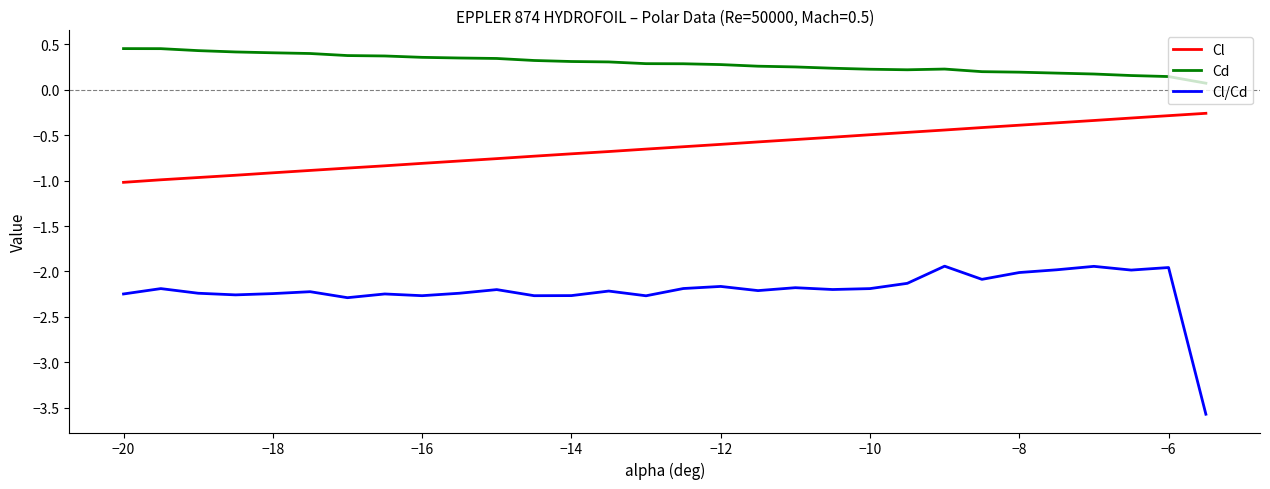

What is the difference between the second highest and minimum values in the Cd series?

0.4